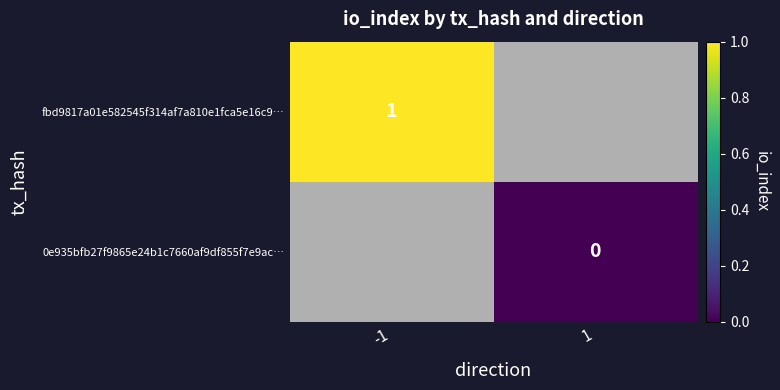

True or false: fbd9817a01e582545f314af7a810e1fca5e16c9… has a value of 0.3 at 1.

False